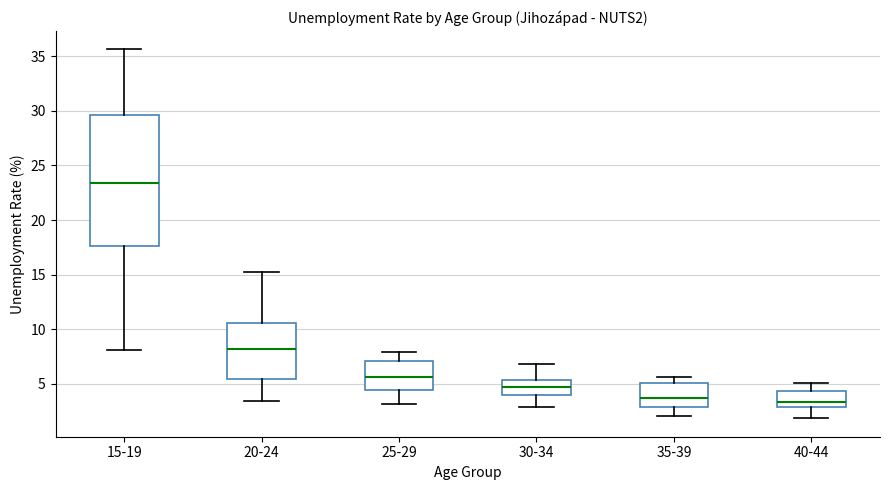

Where does the upper whisker of the box for 35-39 end on the y-axis? The values are not printed on the chart, so give them approximately, as read against the axis.

5.5